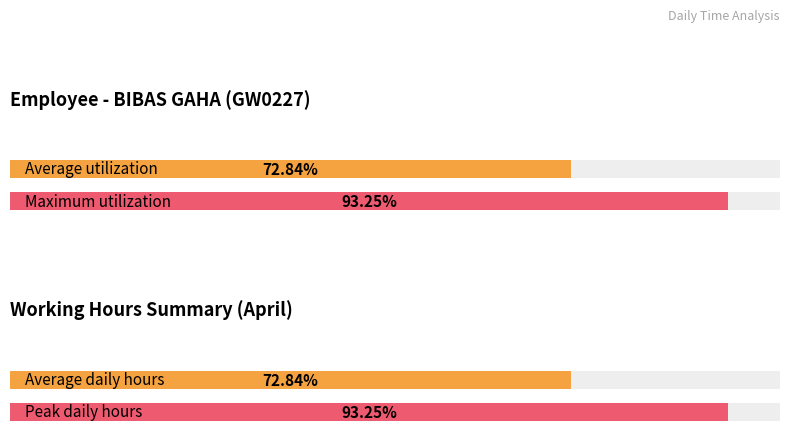

At which label does the data first exceed 11?

1